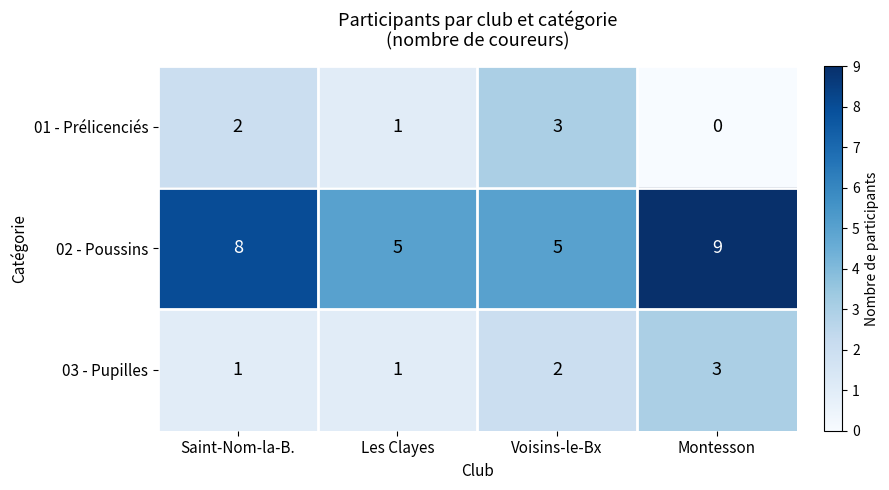

Read the 02 - Poussins value at Les Clayes.

5